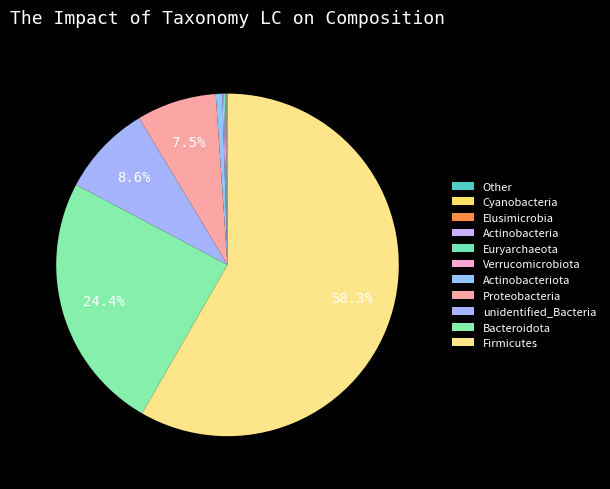

To the nearest percent, what is the difference between the Firmicutes and Bacteroidota slice percentages?

34%